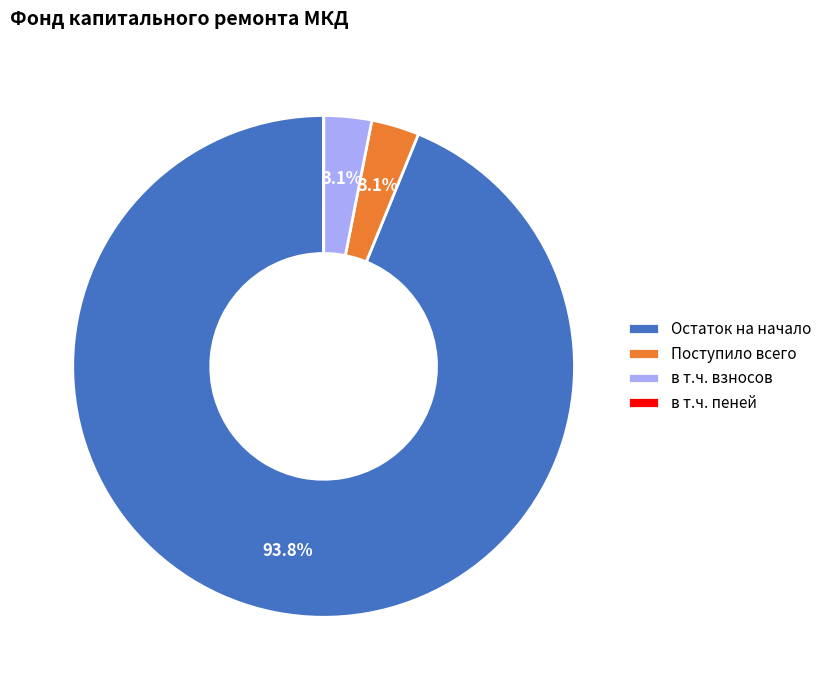

Which slice is the largest?

Остаток на начало